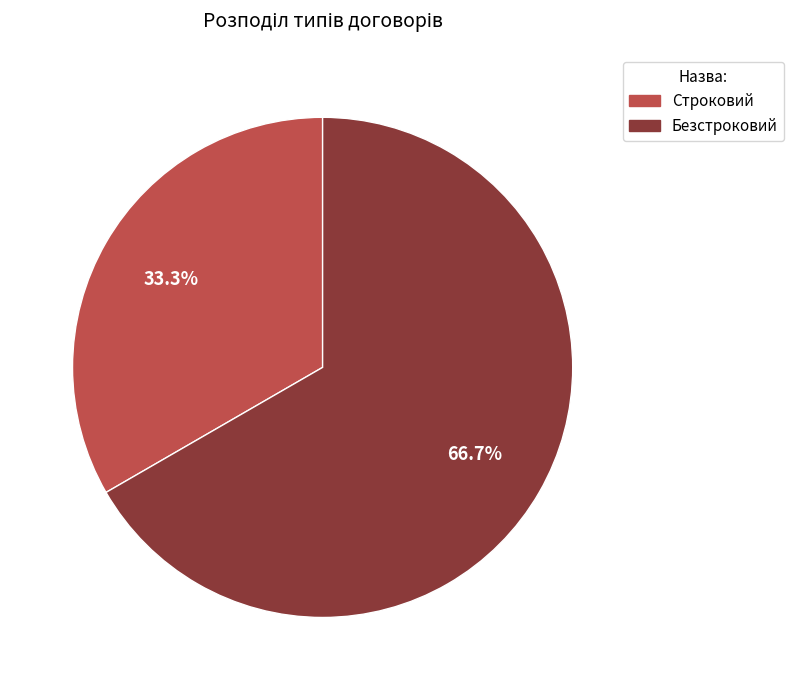

What is the ratio of the value at Строковий to the value at Безстроковий?

0.5